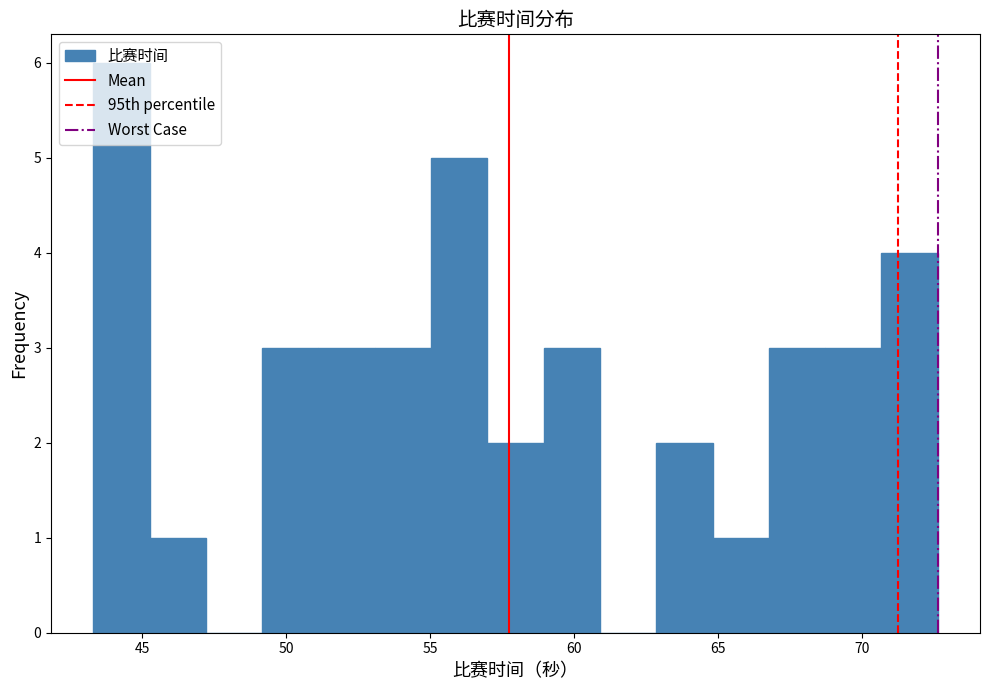

Read against the x-axis, roughly where is the centre of the tallest bar?

44.5